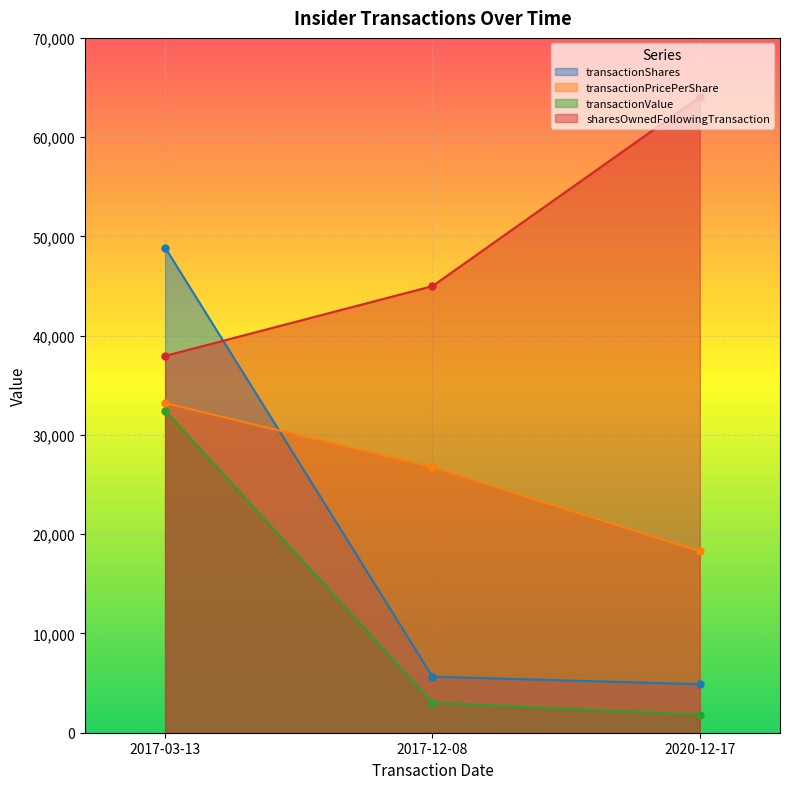

Which label corresponds to the smallest value in the chart?

2020-12-17